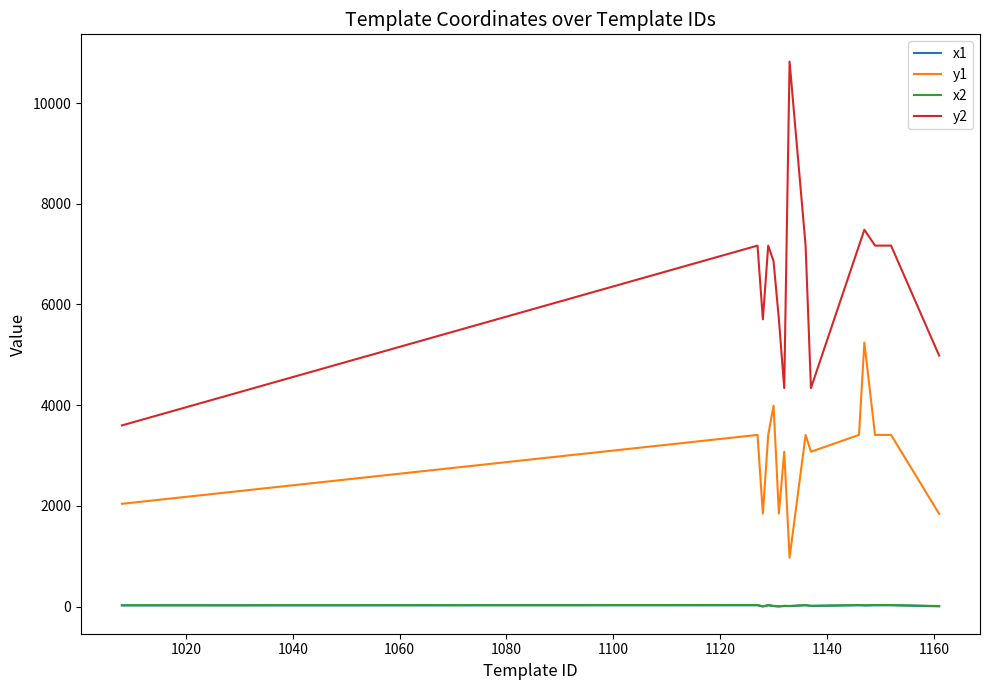

Is this an area chart (filled region under the line)?

No